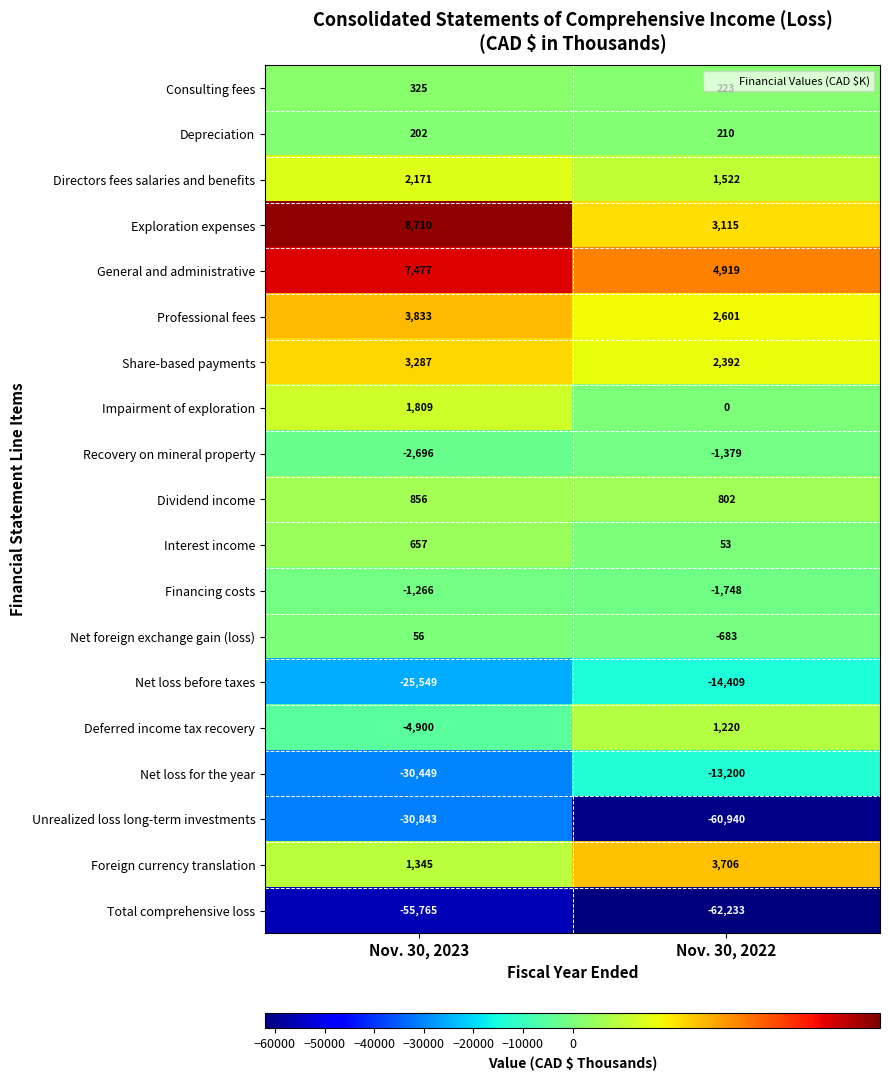

Is the value of Recovery on mineral property at Nov. 30, 2022 greater than the value of General and administrative at Nov. 30, 2023?

No